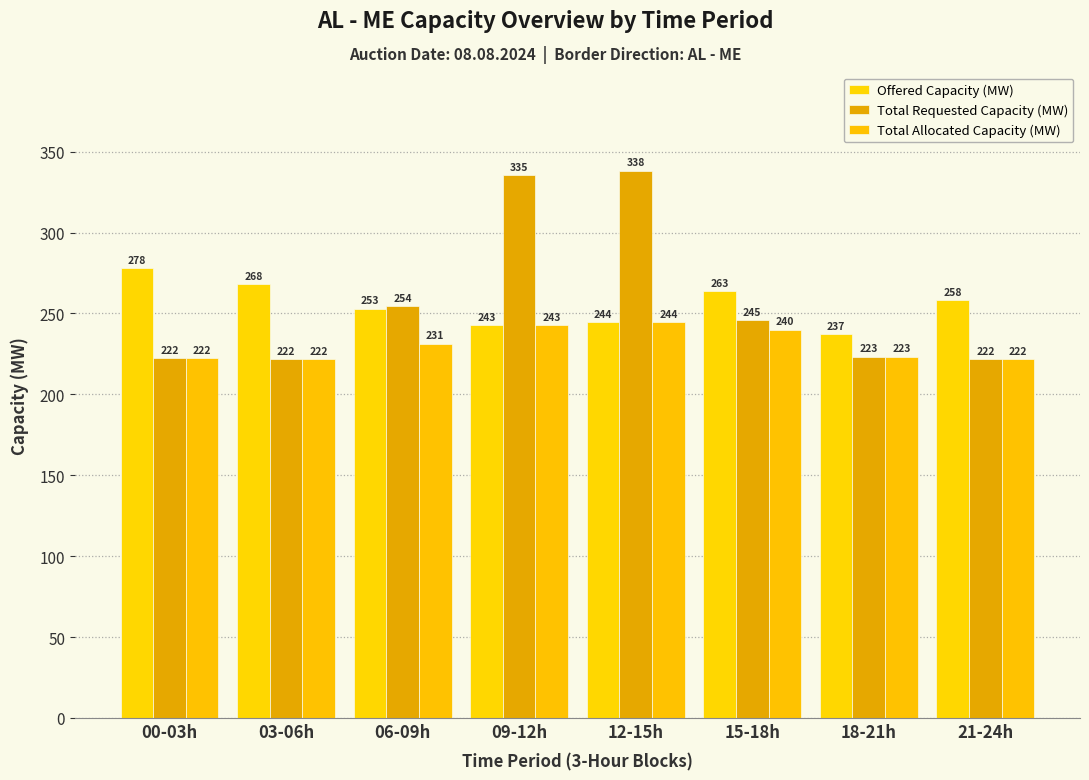

List the labels in order of Total Requested Capacity (MW) value, largest first.

12-15h, 09-12h, 06-09h, 15-18h, 18-21h, 00-03h, 03-06h, 21-24h